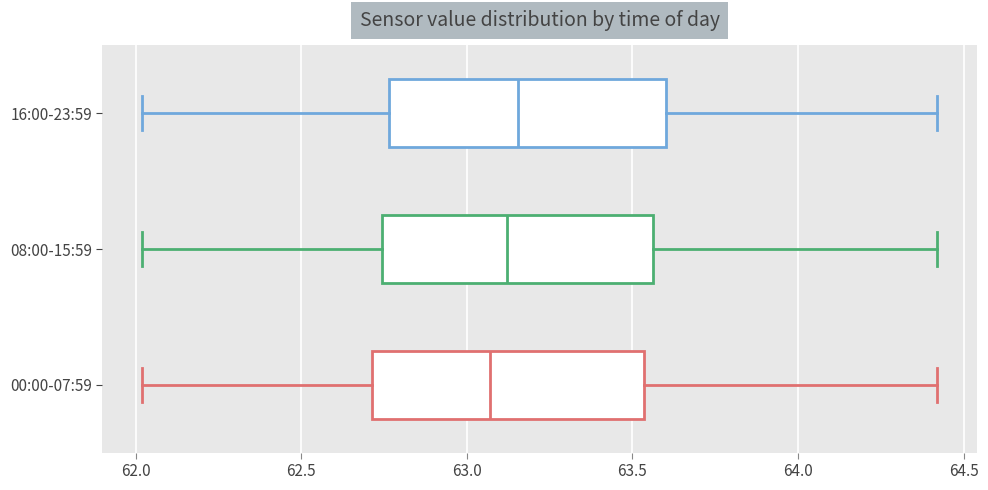

Reading bottom to top, read every box against the x-axis: the position of its median line, the range the box covers, and the ends of its whiskers. The values are not printed on the chart, so give them approximately, as read against the axis.

00:00-07:59: median 63.05, box 62.70 to 63.55, whiskers 62.00 to 64.40
08:00-15:59: median 63.10, box 62.75 to 63.55, whiskers 62.00 to 64.40
16:00-23:59: median 63.15, box 62.75 to 63.60, whiskers 62.00 to 64.40